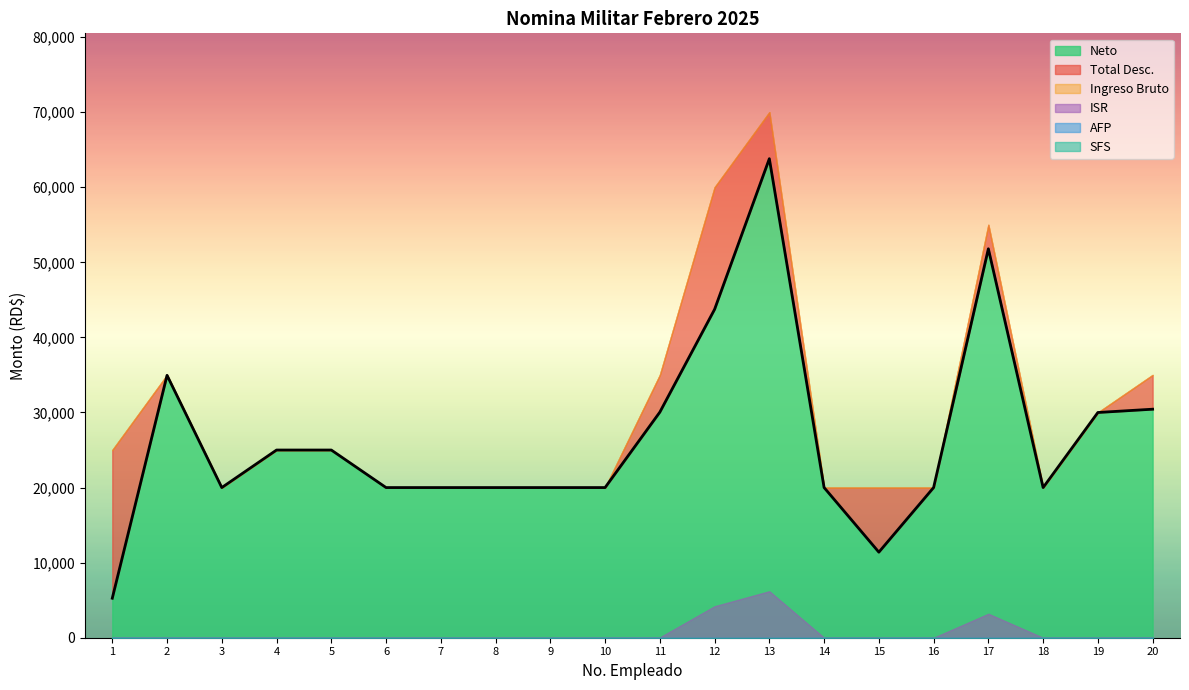

The value of AFP at 3 is 0.0. True or false?

True